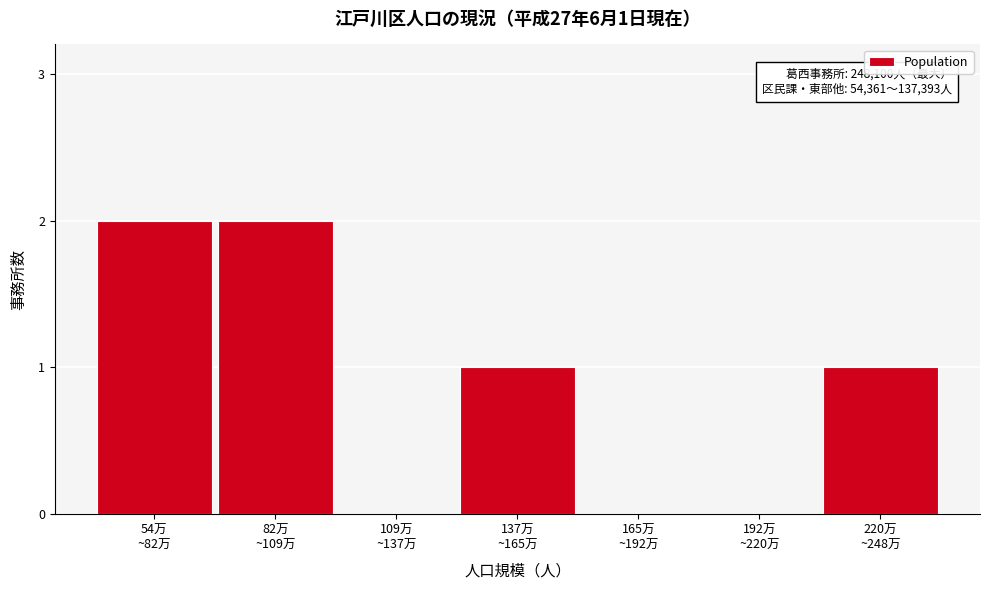

What is the sum of all values?

6